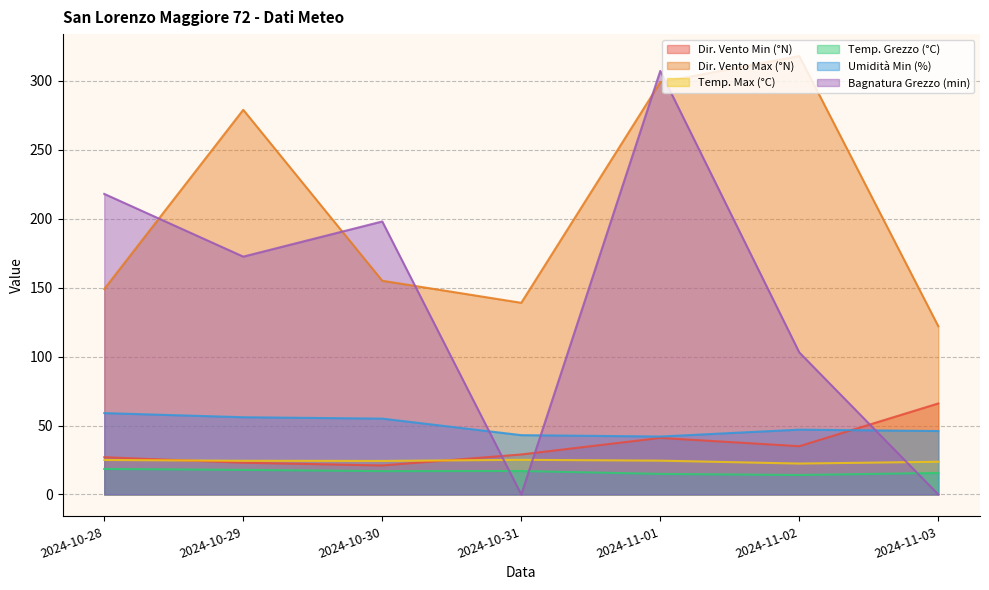

At which category does Dir. Vento Max (°N) reach its first local peak?

2024-10-29